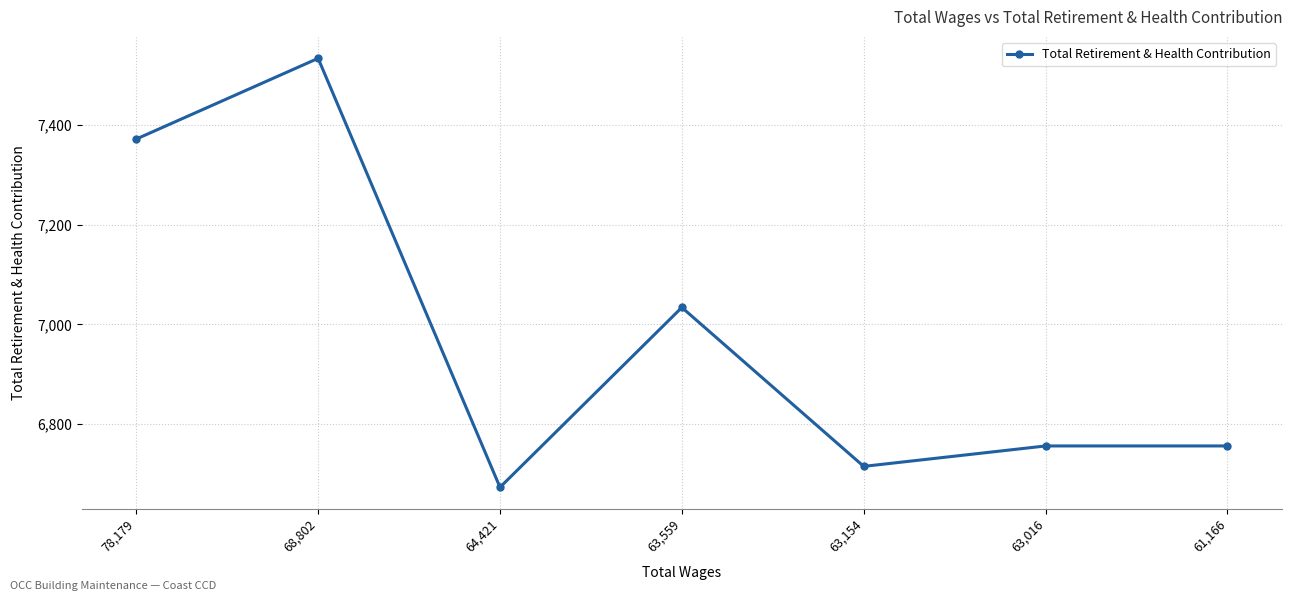

How many categories are shown in the chart?

7